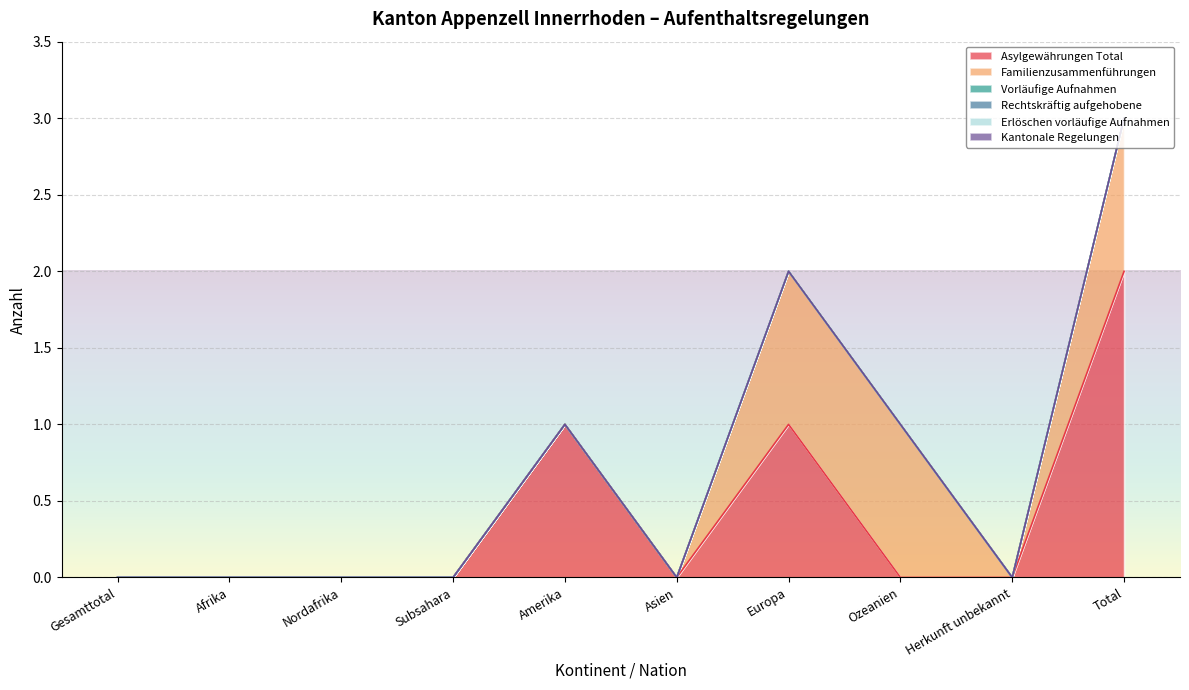

Reading left to right, list all the values displayed in this chart.

Asylgewährungen Total: Gesamttotal=0	Afrika=0	Nordafrika=0	Subsahara=0	Amerika=1	Asien=0	Europa=1	Ozeanien=0	Herkunft unbekannt=0	Total=2
Familienzusammenführungen: Gesamttotal=0	Afrika=0	Nordafrika=0	Subsahara=0	Amerika=0	Asien=0	Europa=1	Ozeanien=1	Herkunft unbekannt=0	Total=1
Vorläufige Aufnahmen: Gesamttotal=0	Afrika=0	Nordafrika=0	Subsahara=0	Amerika=0	Asien=0	Europa=0	Ozeanien=0	Herkunft unbekannt=0	Total=0
Rechtskräftig aufgehobene: Gesamttotal=0	Afrika=0	Nordafrika=0	Subsahara=0	Amerika=0	Asien=0	Europa=0	Ozeanien=0	Herkunft unbekannt=0	Total=0
Erlöschen vorläufige Aufnahmen: Gesamttotal=0	Afrika=0	Nordafrika=0	Subsahara=0	Amerika=0	Asien=0	Europa=0	Ozeanien=0	Herkunft unbekannt=0	Total=0
Kantonale Regelungen: Gesamttotal=0	Afrika=0	Nordafrika=0	Subsahara=0	Amerika=0	Asien=0	Europa=0	Ozeanien=0	Herkunft unbekannt=0	Total=0